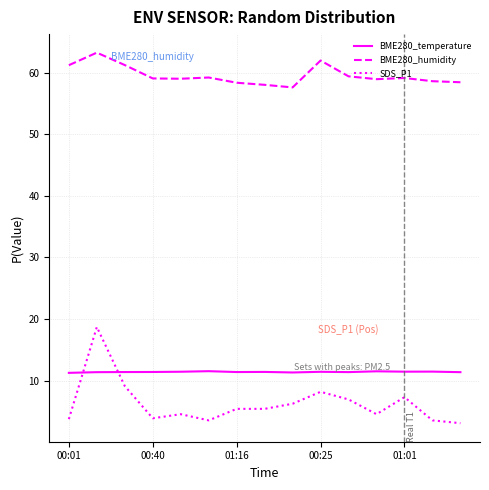

Which series has the largest total across all categories?

BME280_humidity